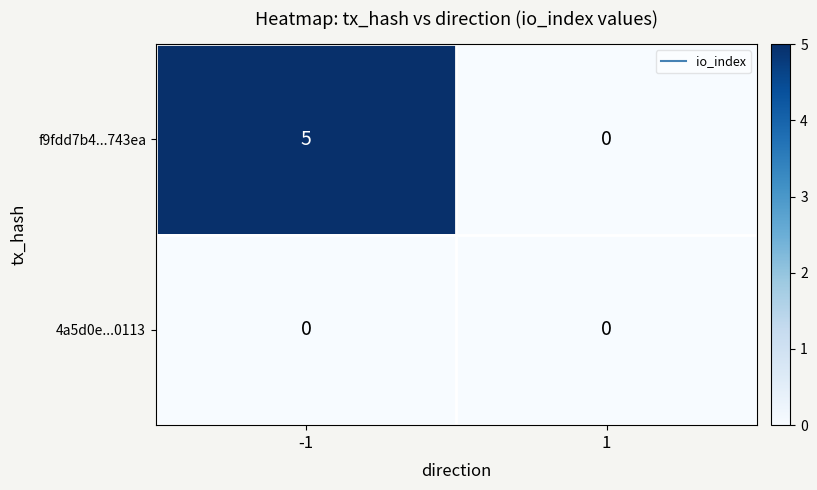

Read the f9fdd7b4...743ea value at -1.

5